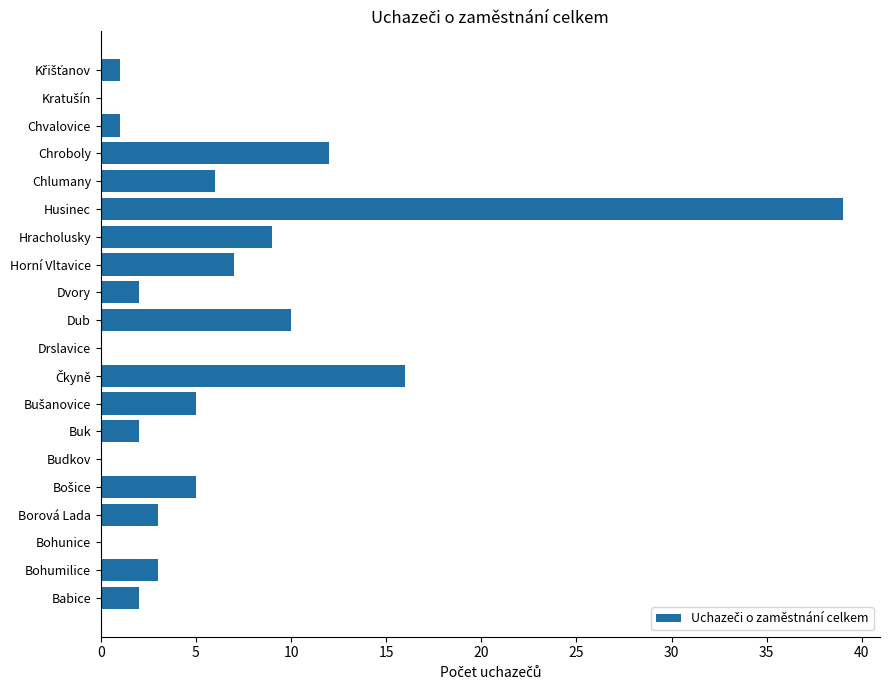

What is the sum of all values?

123